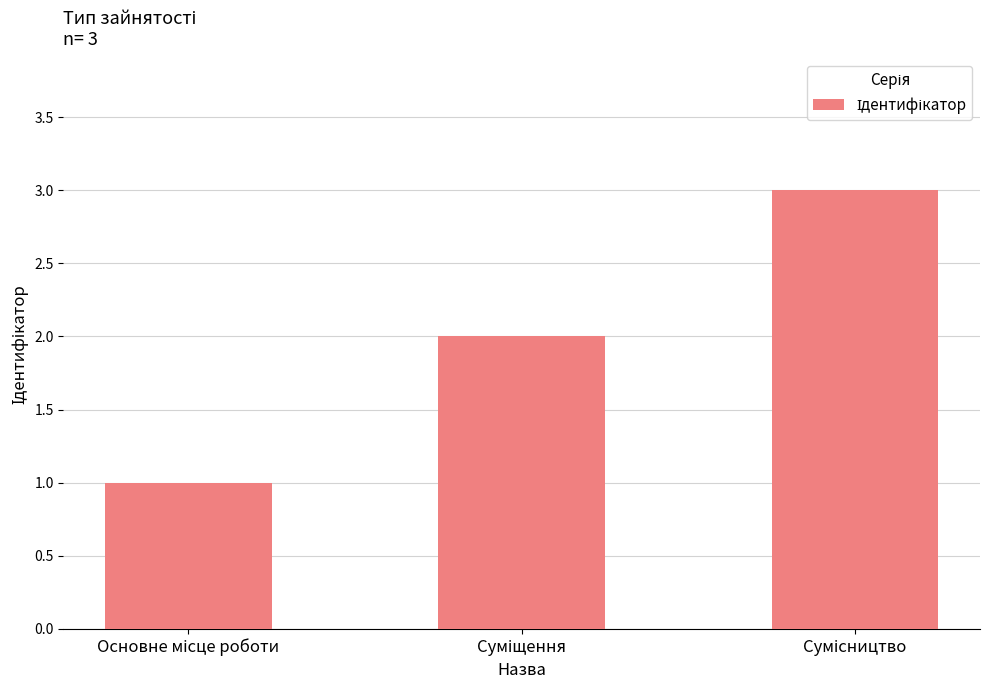

Reading left to right, what are all the values shown in this chart?

1	2	3